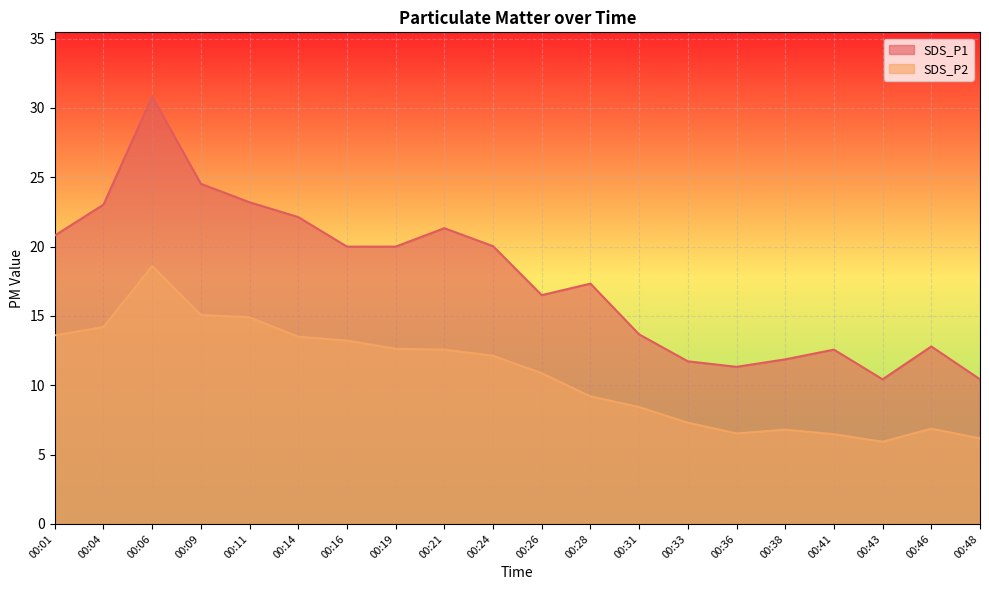

True or false: SDS_P1 and SDS_P2 intersect in this chart.

False